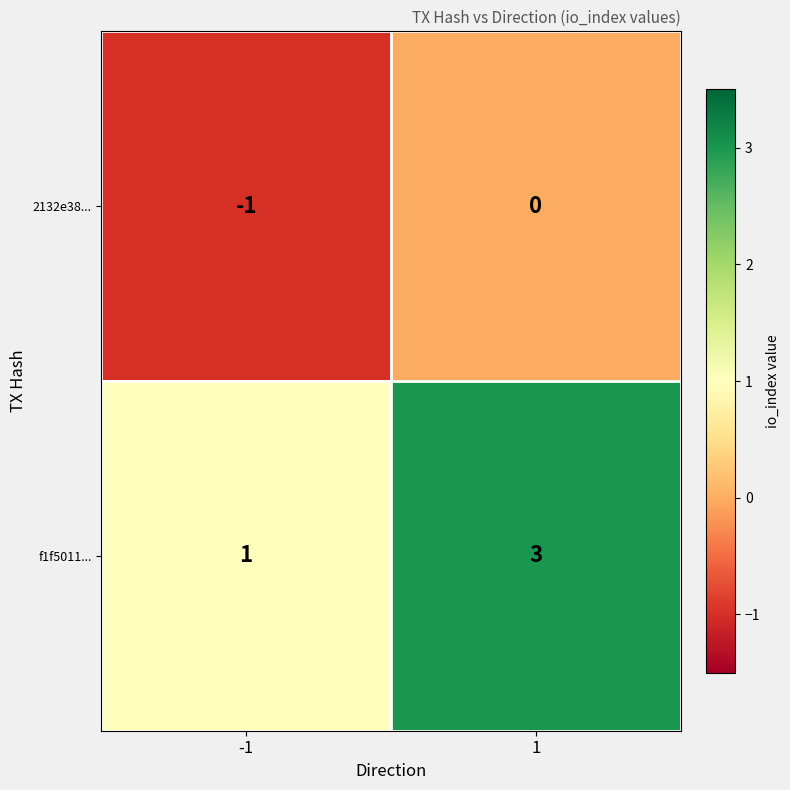

At 1, list the series in order from smallest to largest.

2132e38..., f1f5011...